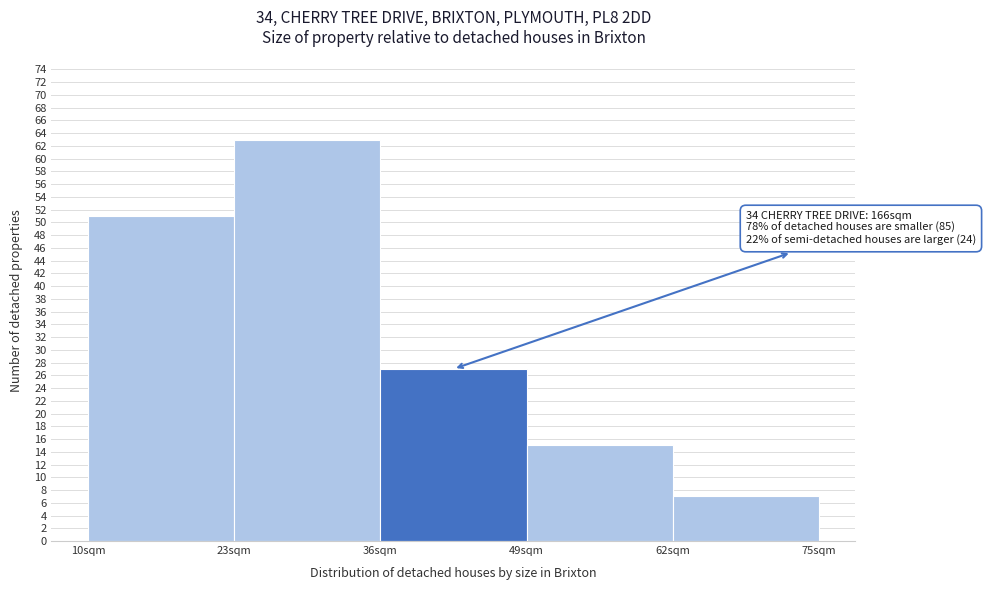

Which range on the x-axis has the tallest bar?

23 to 36